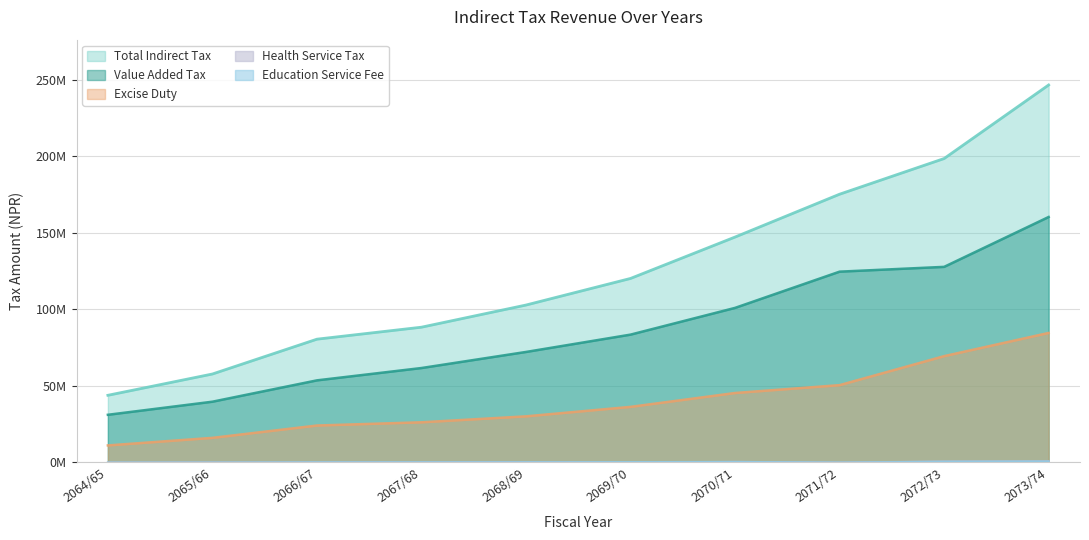

What is the label of the 8th point from the left?

2071/72